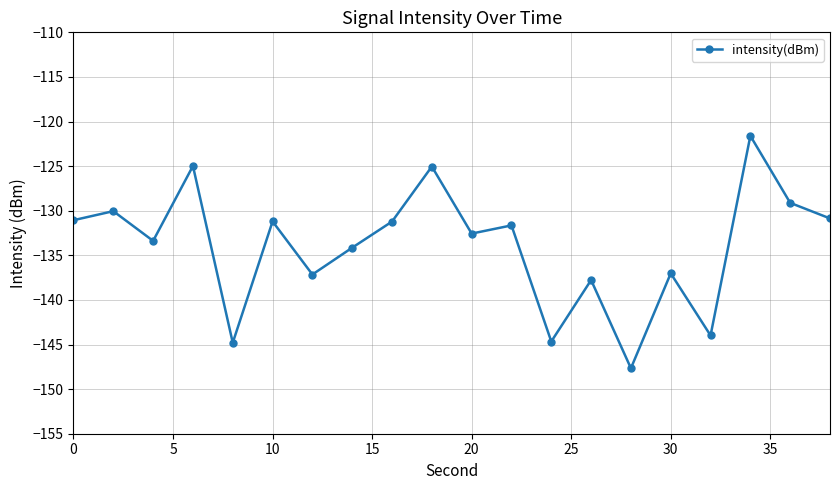

Does the chart have visible grid lines?

Yes